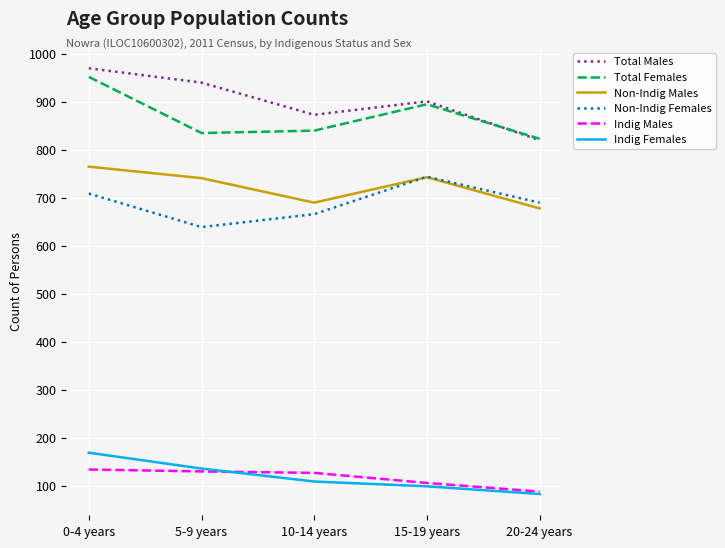

Which category has the highest value in the Total Females series?

0-4 years